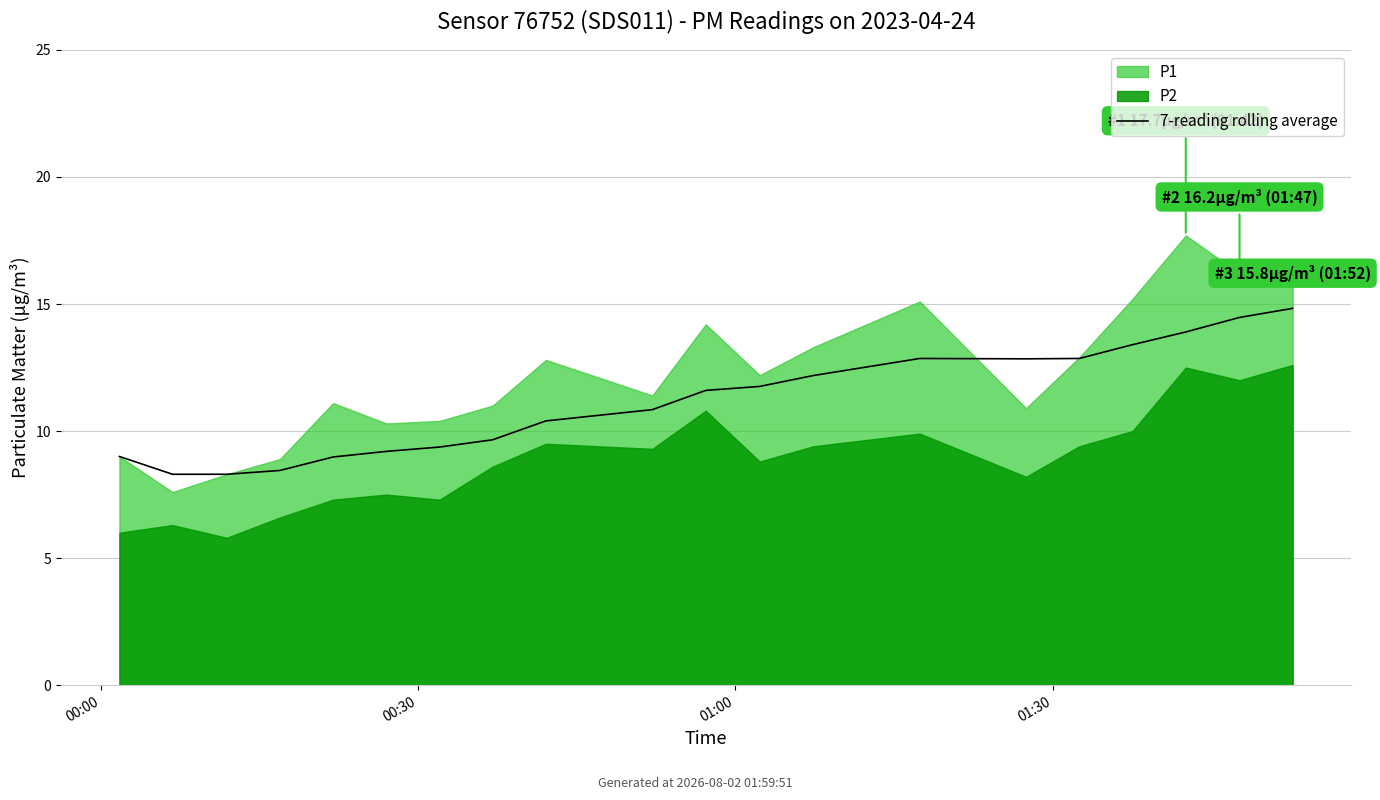

The chart shows a value of 12.8 at 14. True or false?

True